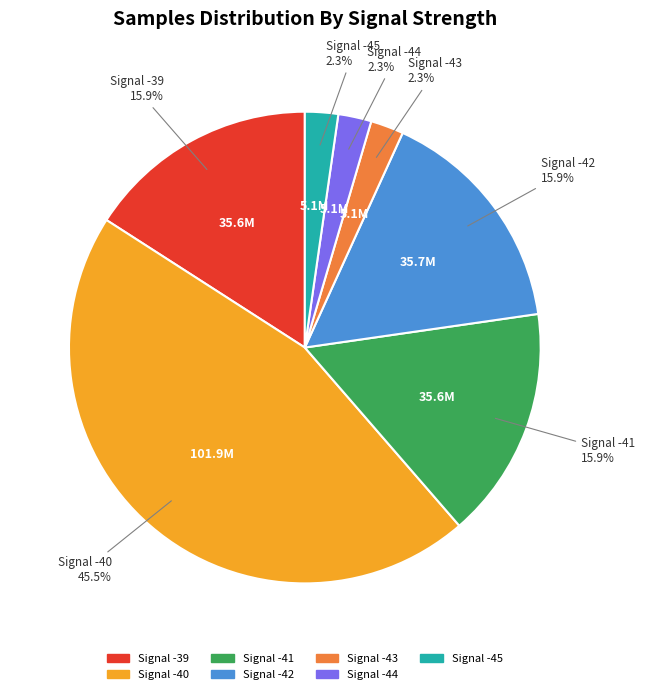

Is there any slice that represents more than half of the pie?

No